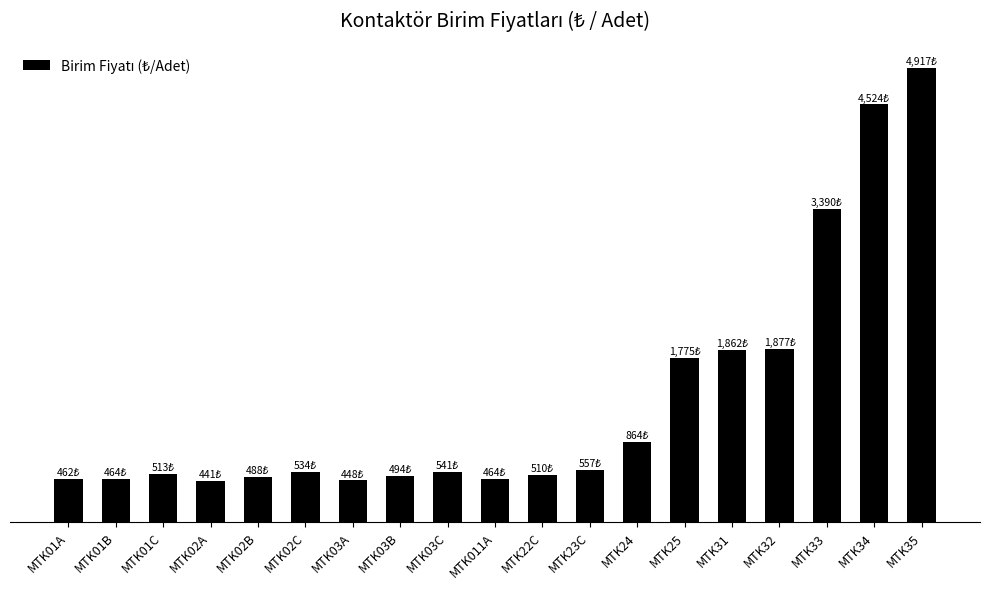

At which label is the value closest to 2679?

MTK33